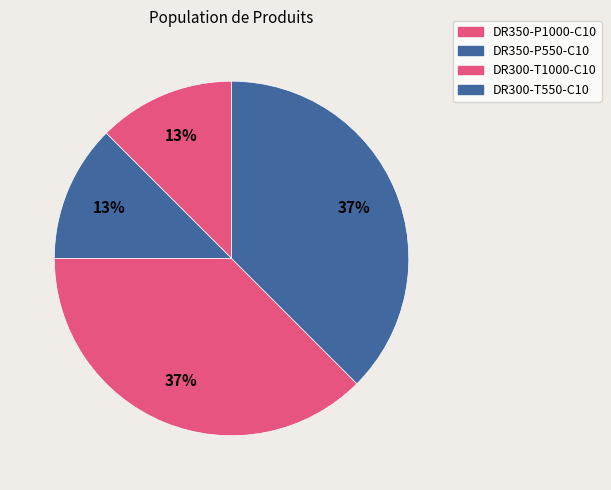

Approximately how many times larger is the value at DR300-T1000-C10 compared to DR350-P550-C10?

3.0